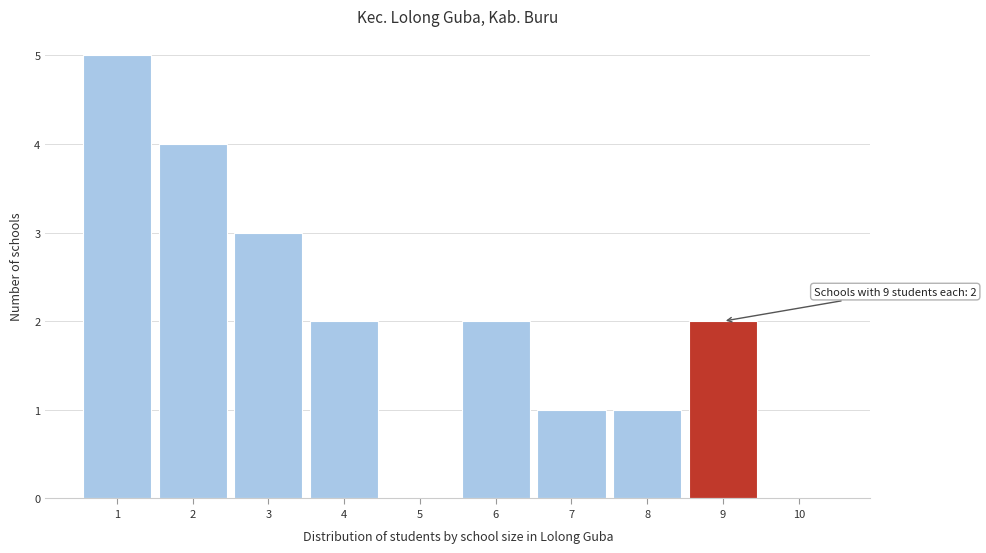

Which range on the x-axis has the tallest bar?

0.5 to 1.5